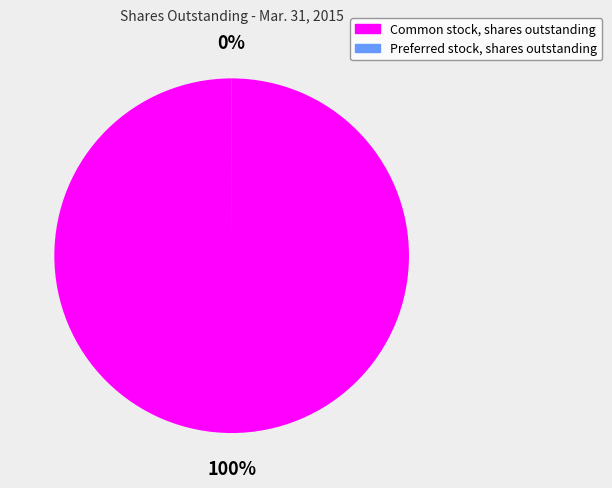

True or false: Common stock, shares outstanding accounts for 100% of the total.

True